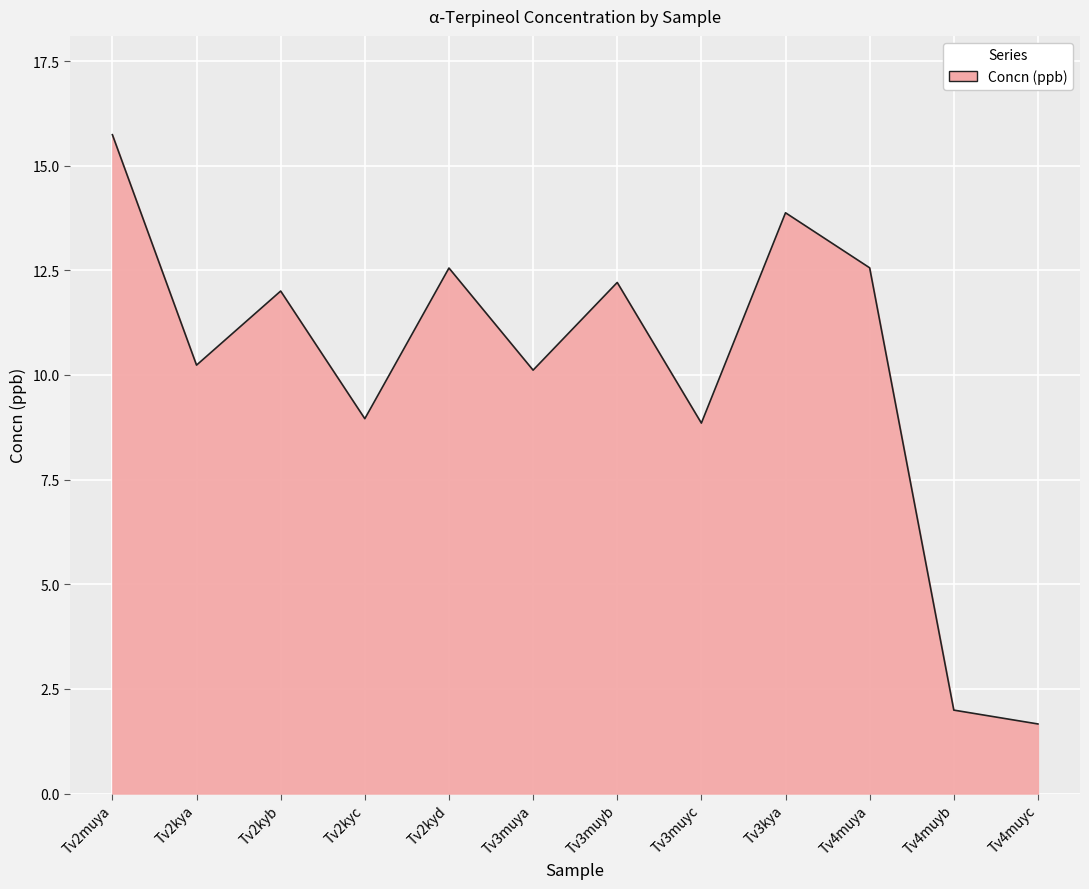

True or false: the data shows 12.0 at Tv2kyb.

True